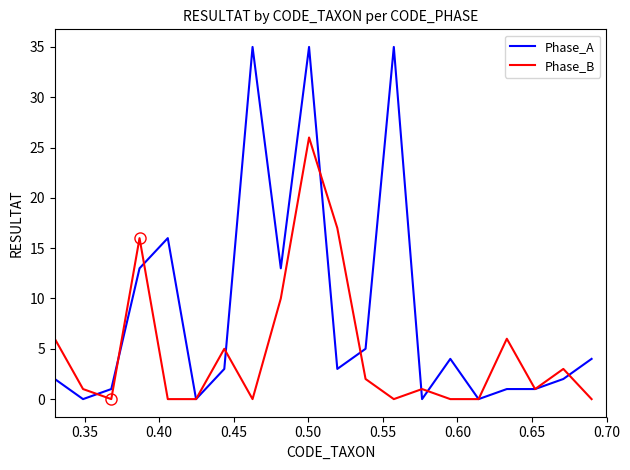

Which series has the largest total across all categories?

Phase_A